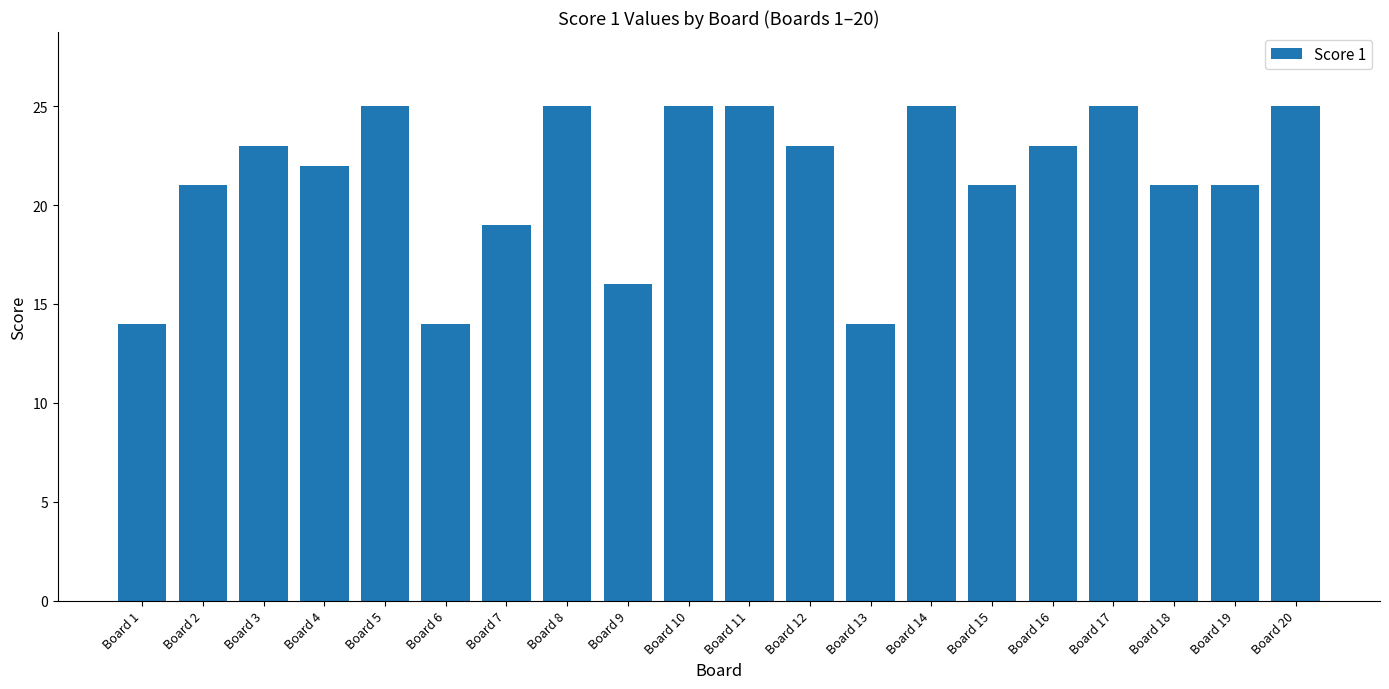

Which has a higher value, Board 16 or Board 15?

Board 16